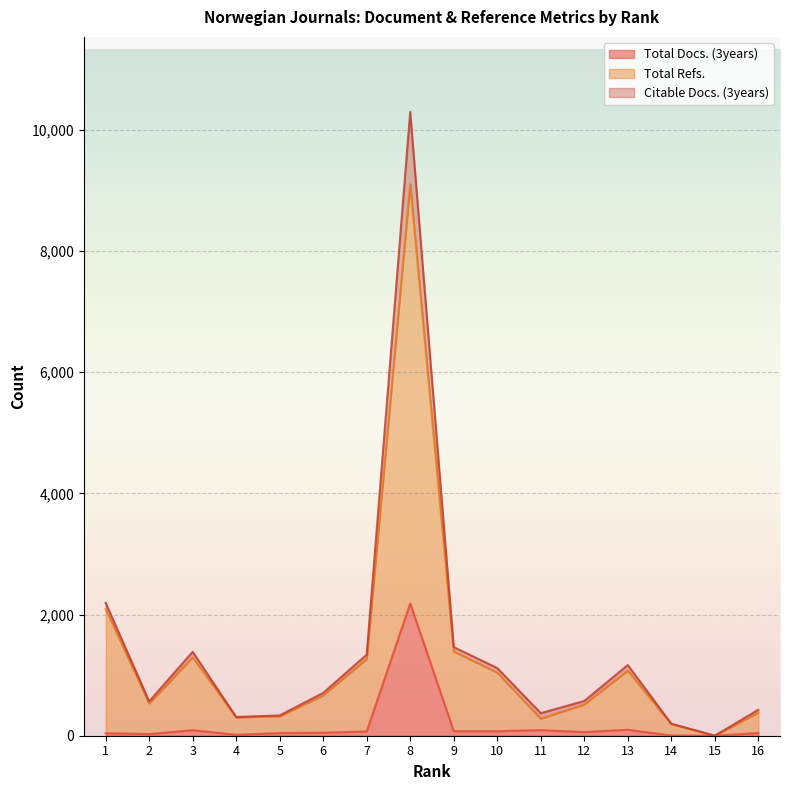

Is it true that Total Docs. (3years) equals 19 at 1?

False